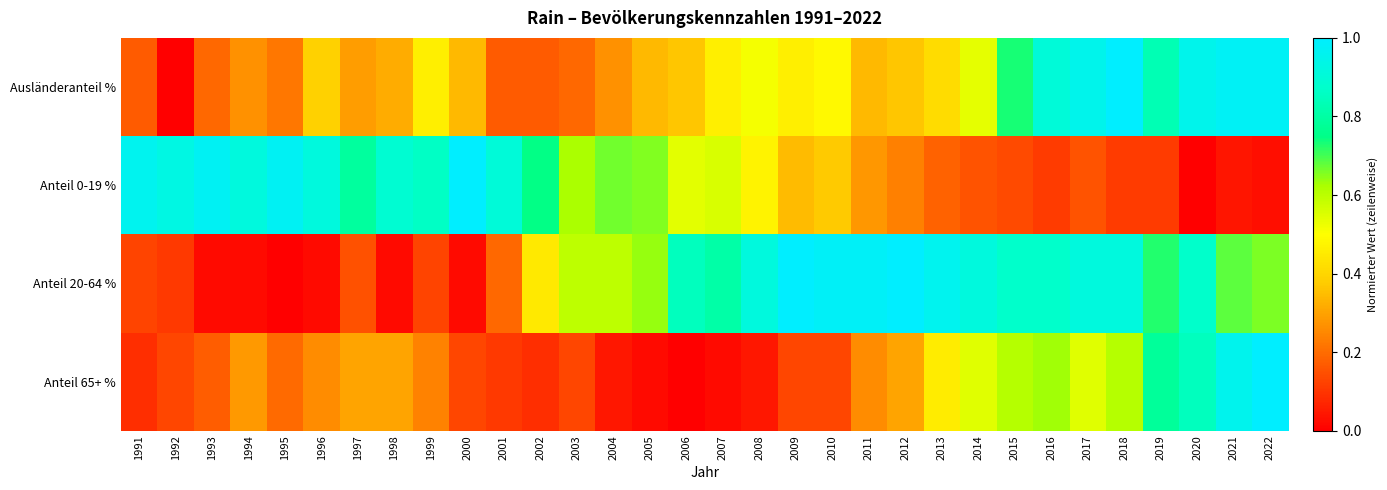

Which series has the largest range (max minus min)?

Ausländeranteil %